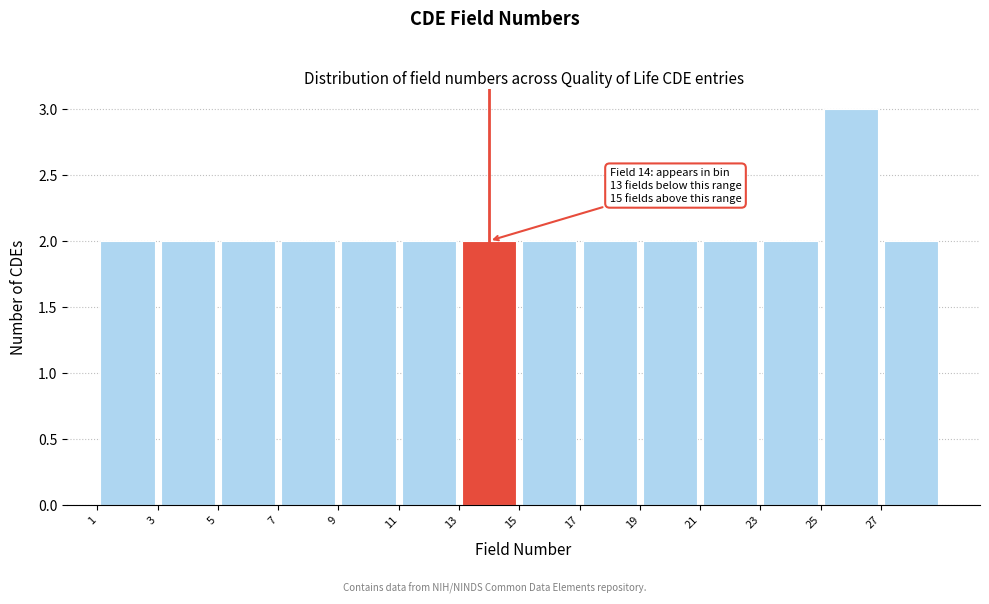

Over which range of the x-axis is the bar tallest?

25 to 27